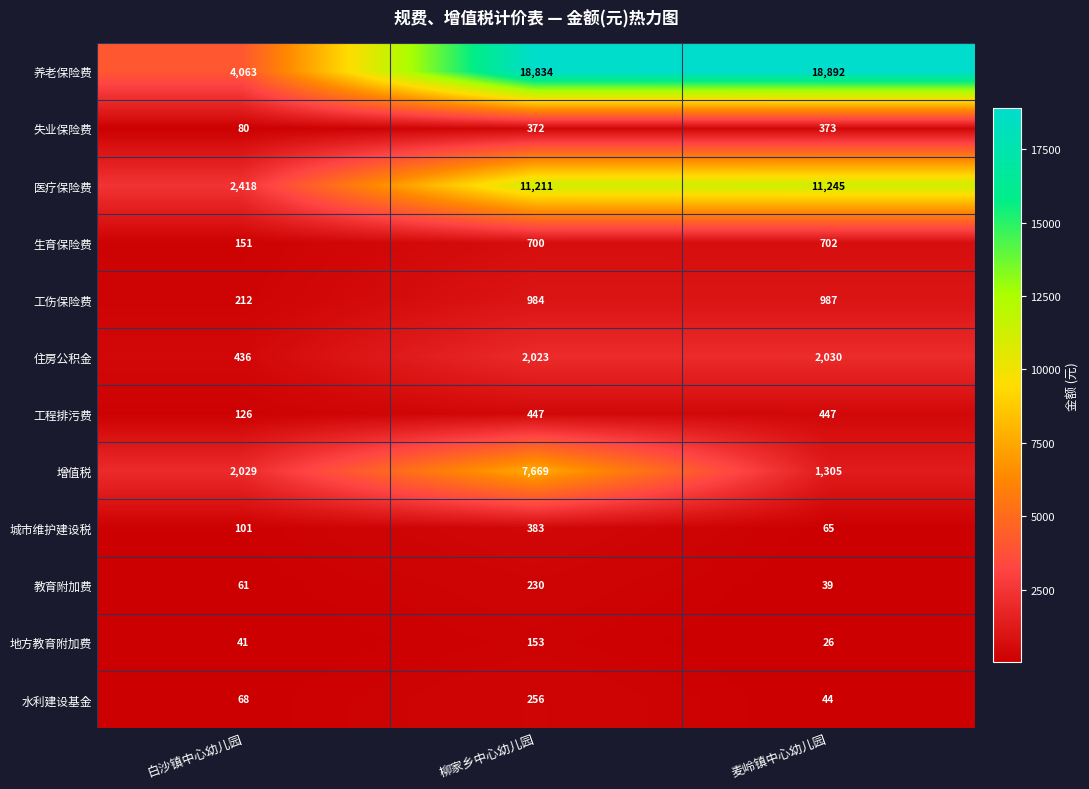

Rank the series by their maximum value, from highest to lowest.

养老保险费, 医疗保险费, 增值税, 住房公积金, 工伤保险费, 生育保险费, 工程排污费, 城市维护建设税, 失业保险费, 水利建设基金, 教育附加费, 地方教育附加费